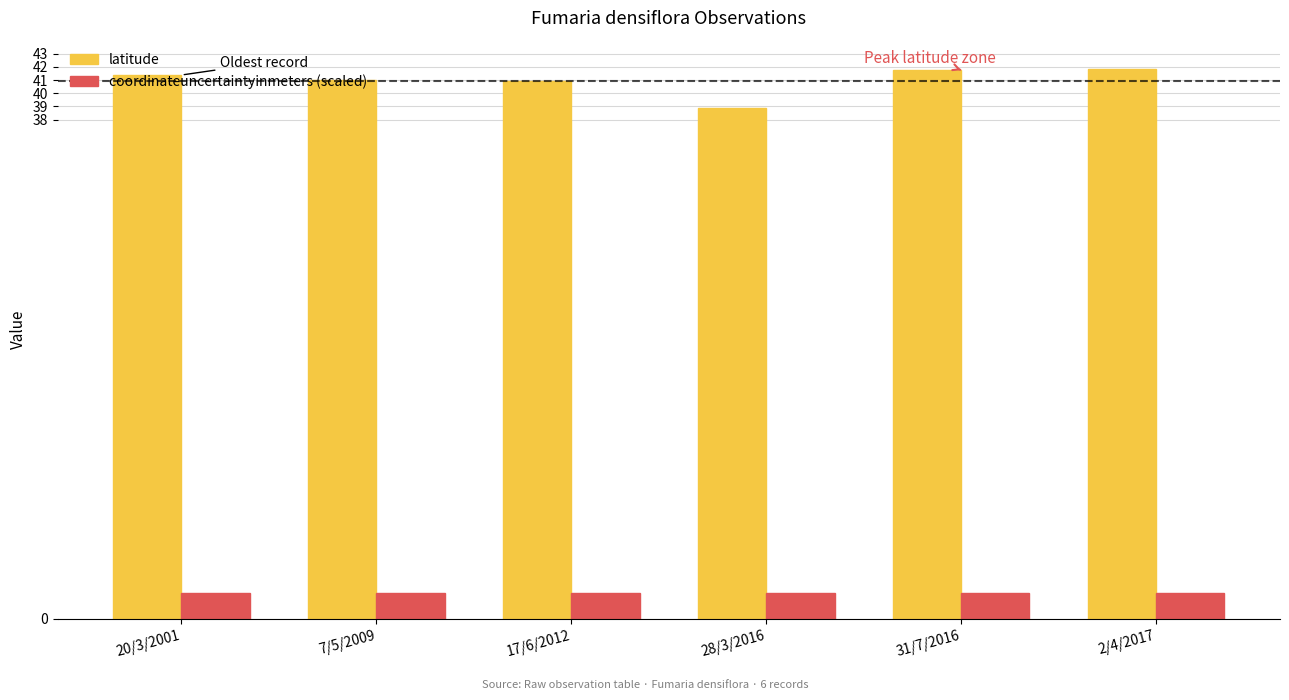

What position from the left is 28/3/2016?

4